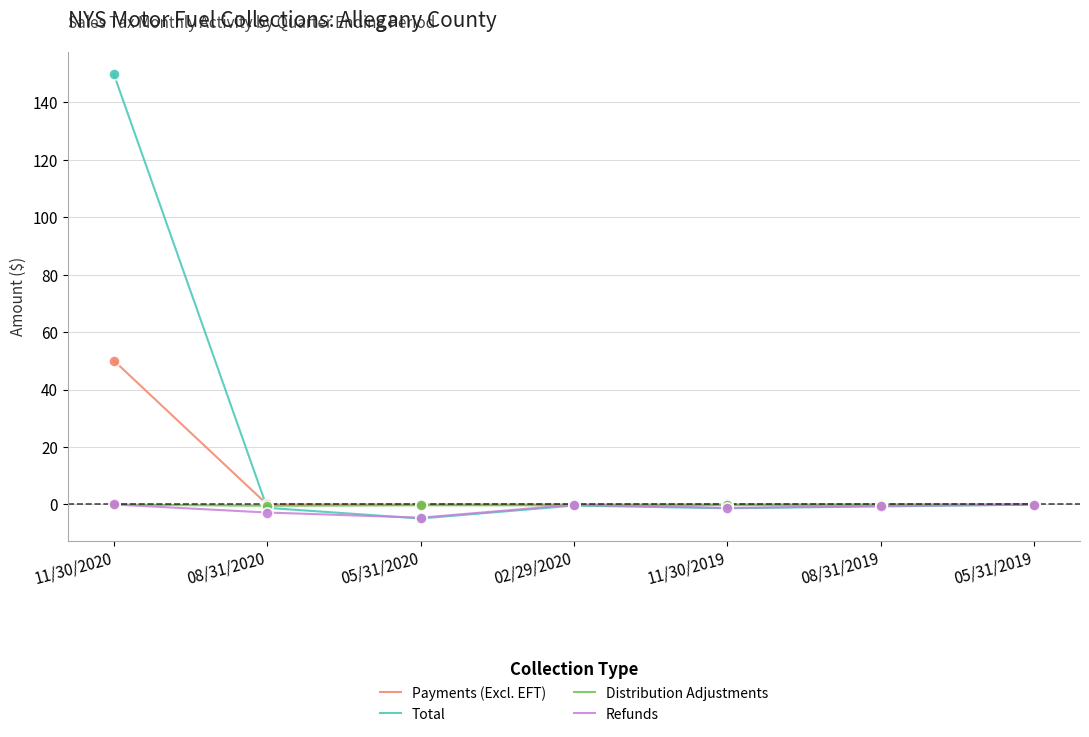

At which category is the sum across all series the highest?

11/30/2020